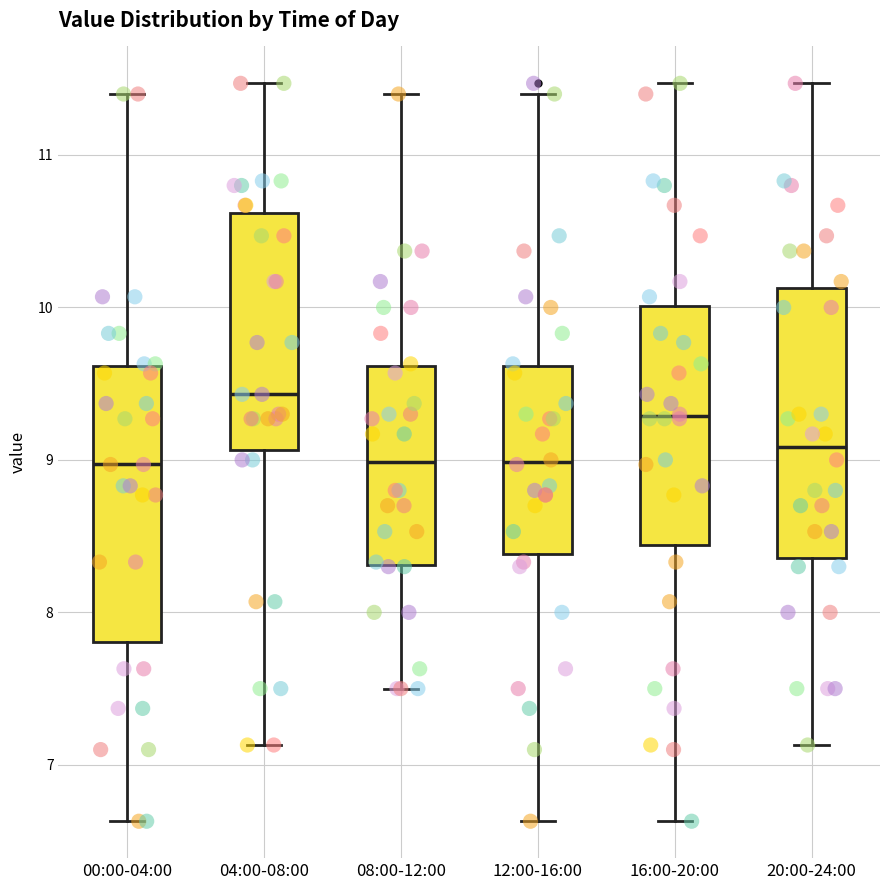

Reading left to right, read every box against the y-axis: the position of its median line, the range the box covers, and the ends of its whiskers. The values are not printed on the chart, so give them approximately, as read against the axis.

00:00-04:00: median 9.0, box 7.8 to 9.6, whiskers 6.6 to 11.4
04:00-08:00: median 9.4, box 9.1 to 10.6, whiskers 7.1 to 11.5
08:00-12:00: median 9.0, box 8.3 to 9.6, whiskers 7.5 to 11.4
12:00-16:00: median 9.0, box 8.4 to 9.6, whiskers 6.6 to 11.4
16:00-20:00: median 9.3, box 8.4 to 10.0, whiskers 6.6 to 11.5
20:00-24:00: median 9.1, box 8.4 to 10.1, whiskers 7.1 to 11.5